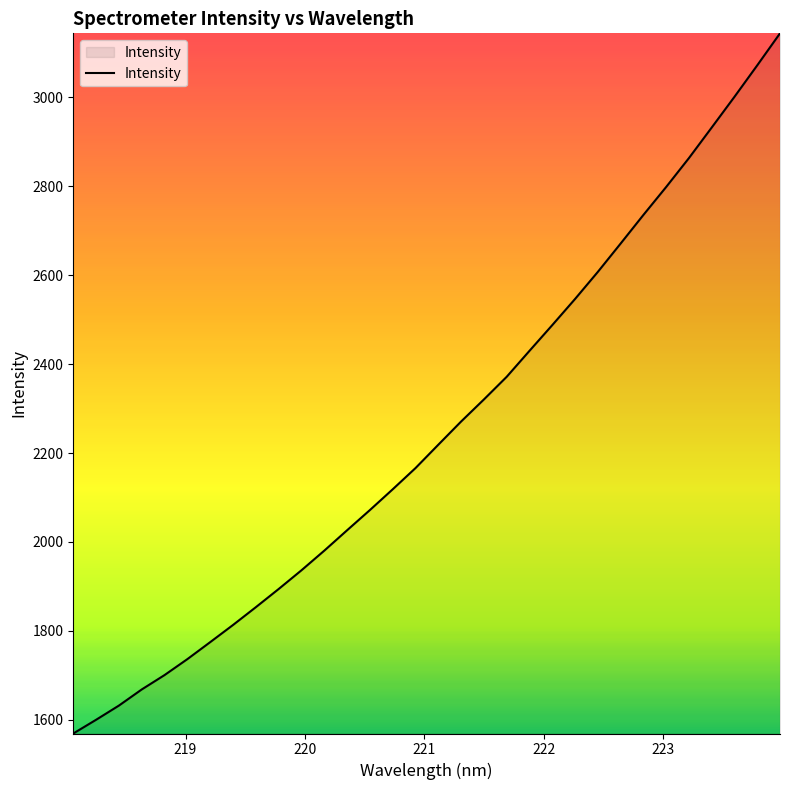

What is the difference between the maximum and minimum values?

1575.0